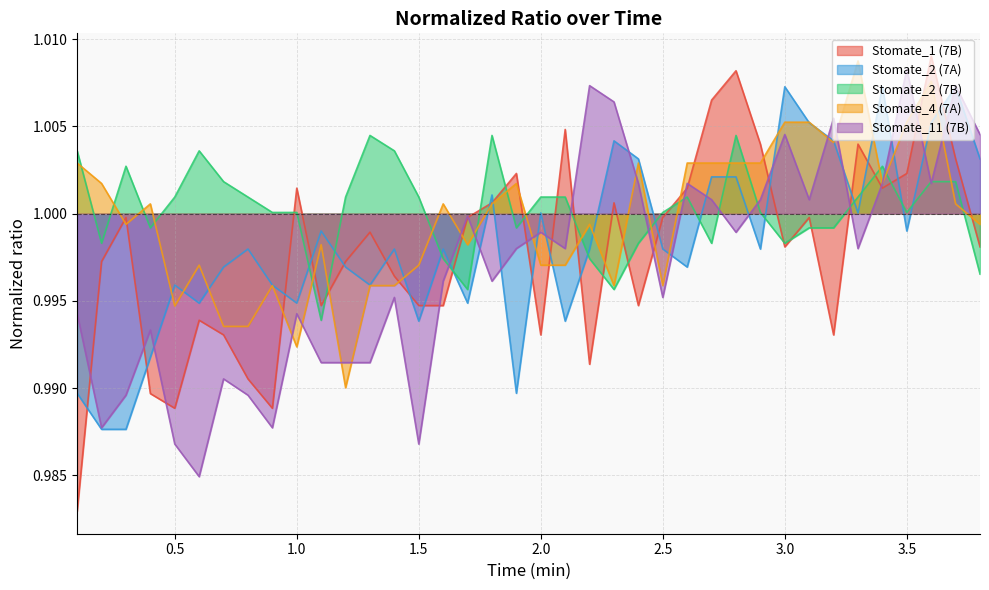

After their last crossing, which series has the higher values: Stomate_2 (7A) or Stomate_11 (7B)?

Stomate_11 (7B)